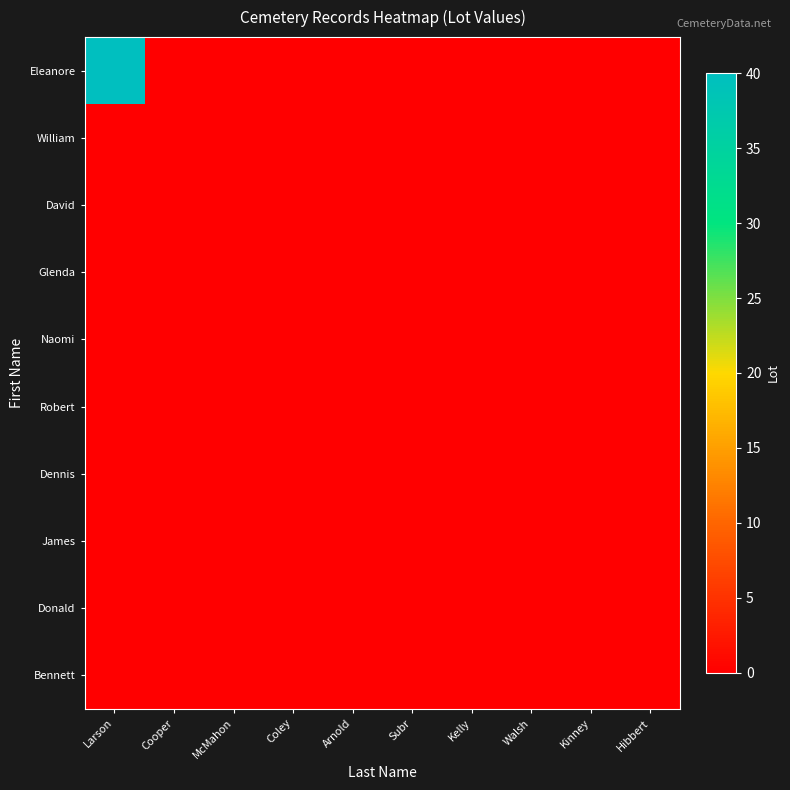

Which category has the highest value across all series?

Larson